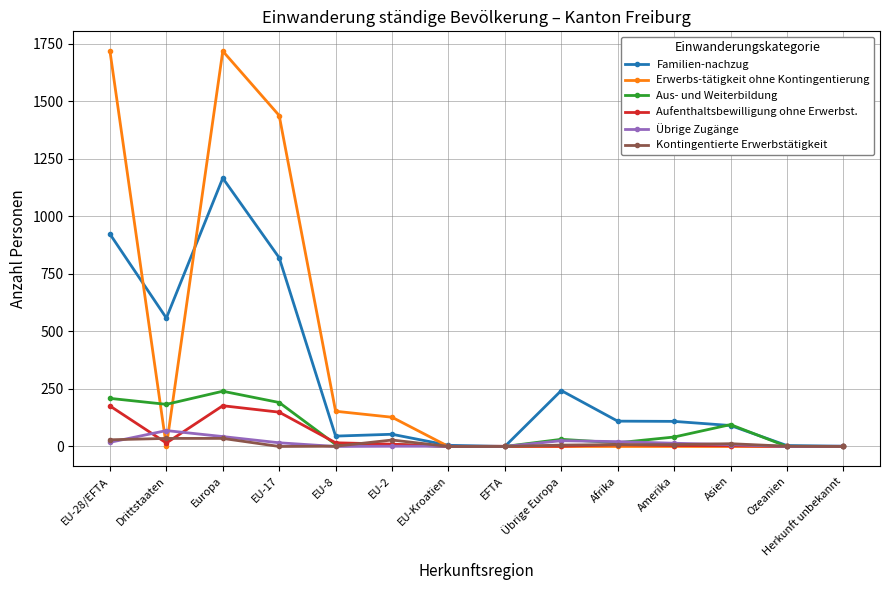

Is it true that Aus- und Weiterbildung equals 183 at Drittstaaten?

True